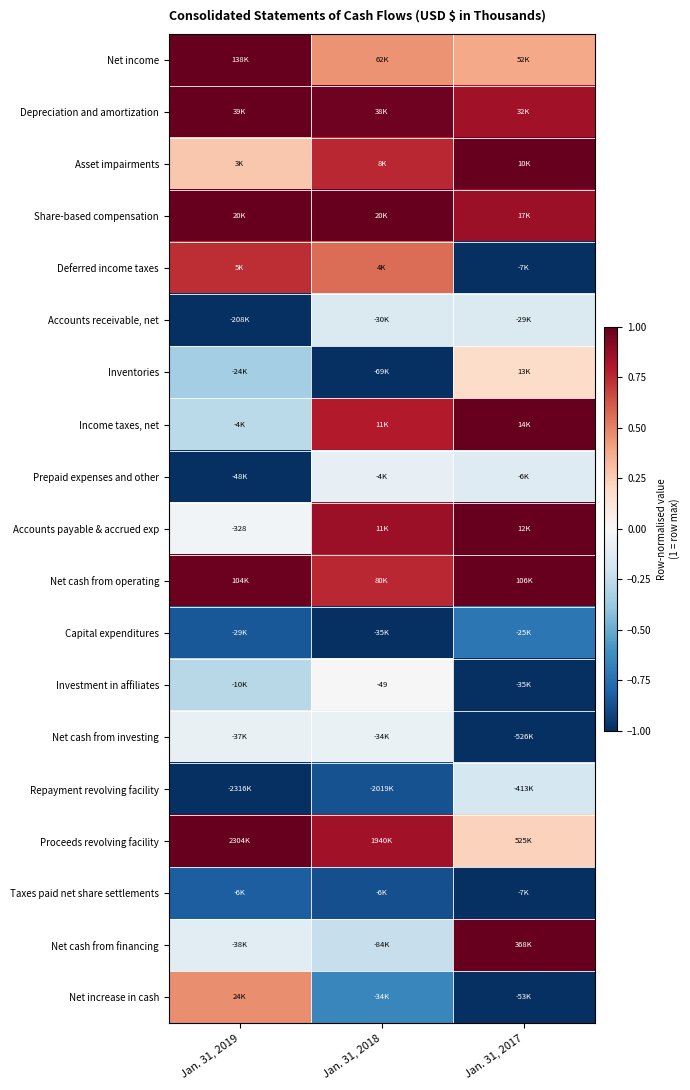

The value of Net cash from financing at Jan. 31, 2017 is 1.7. True or false?

False